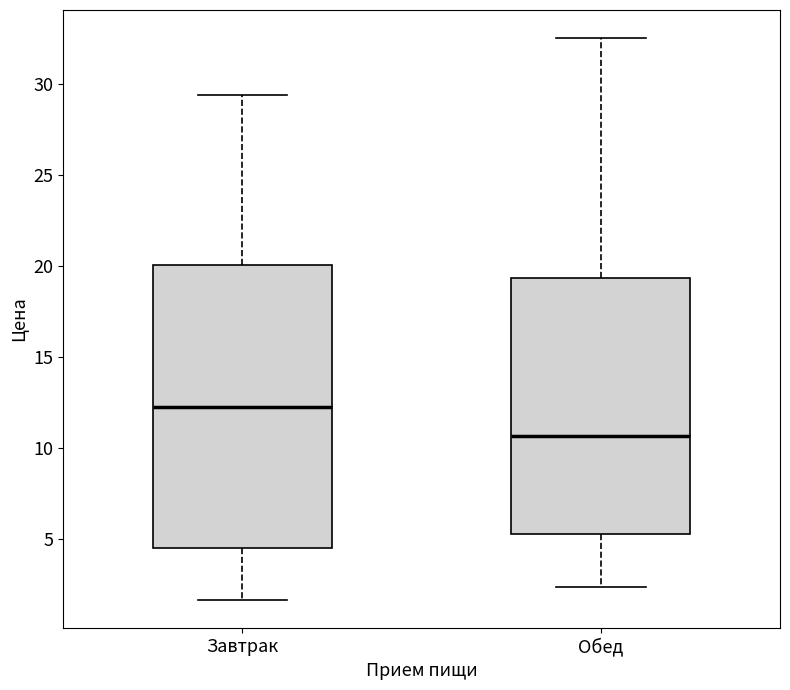

Where is the upper edge of the box for Завтрак on the y-axis? The values are not printed on the chart, so give them approximately, as read against the axis.

20.0